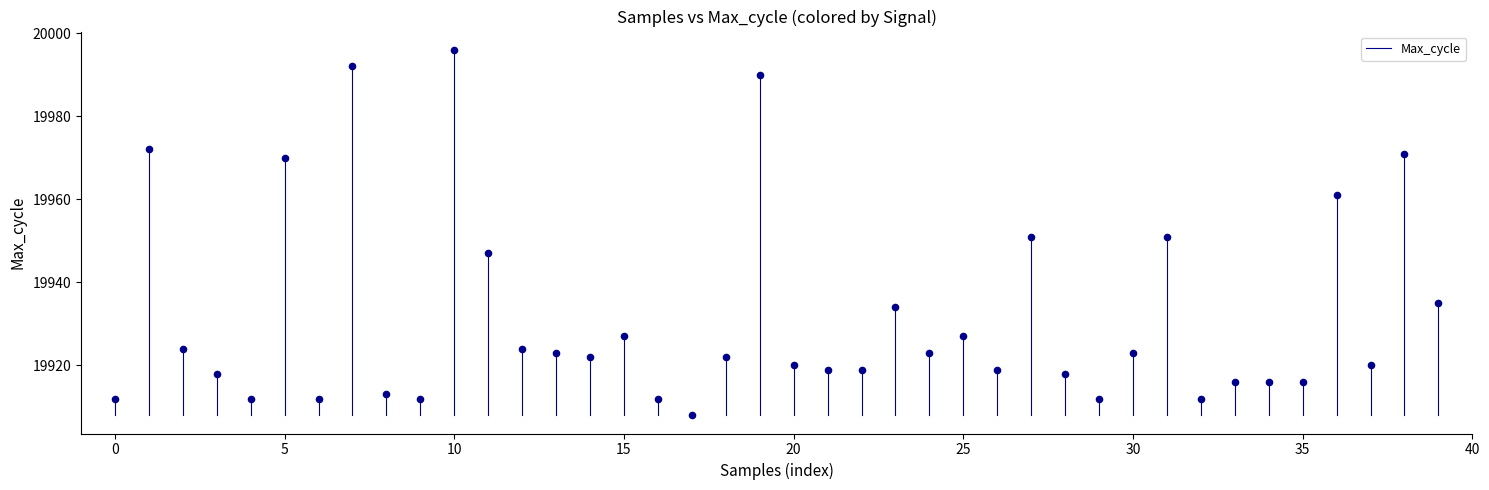

What is the range of Y values (max minus min)?

88